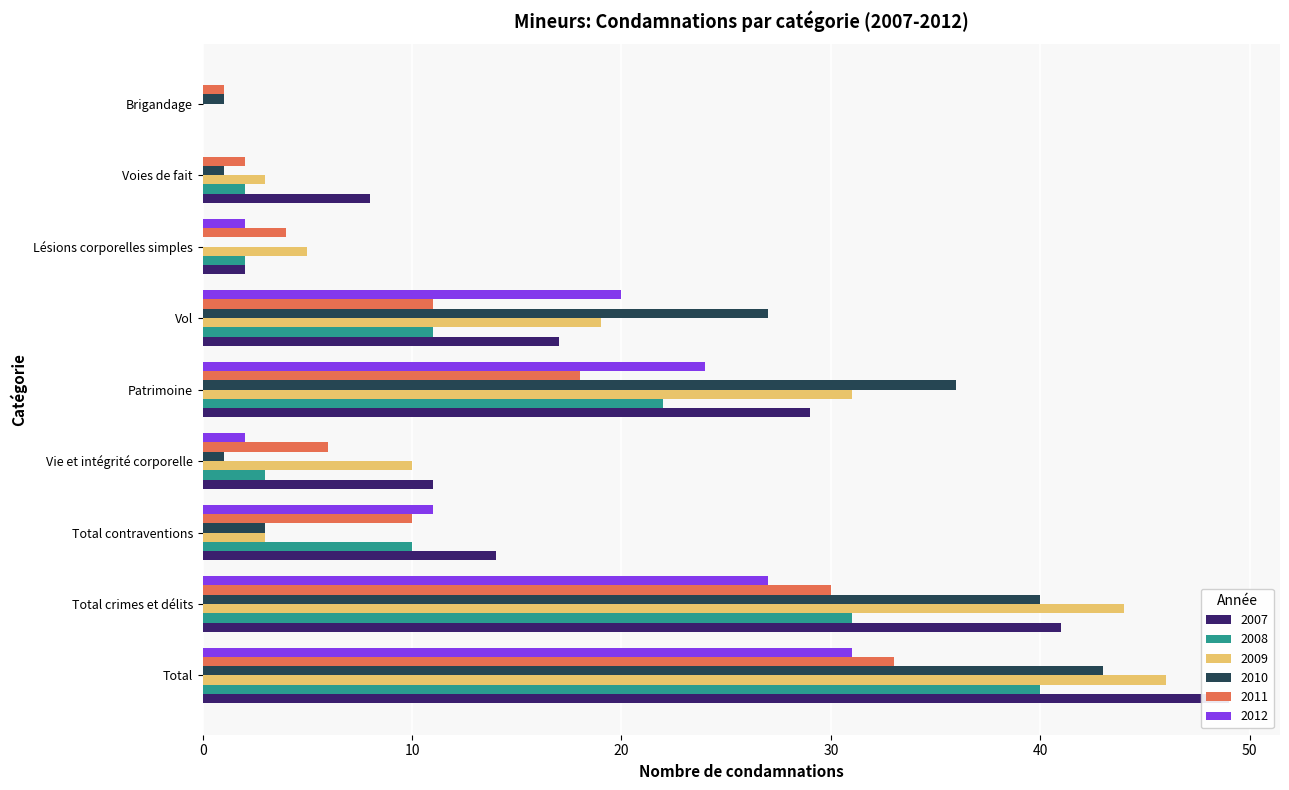

Which series has the largest total across all categories?

2007